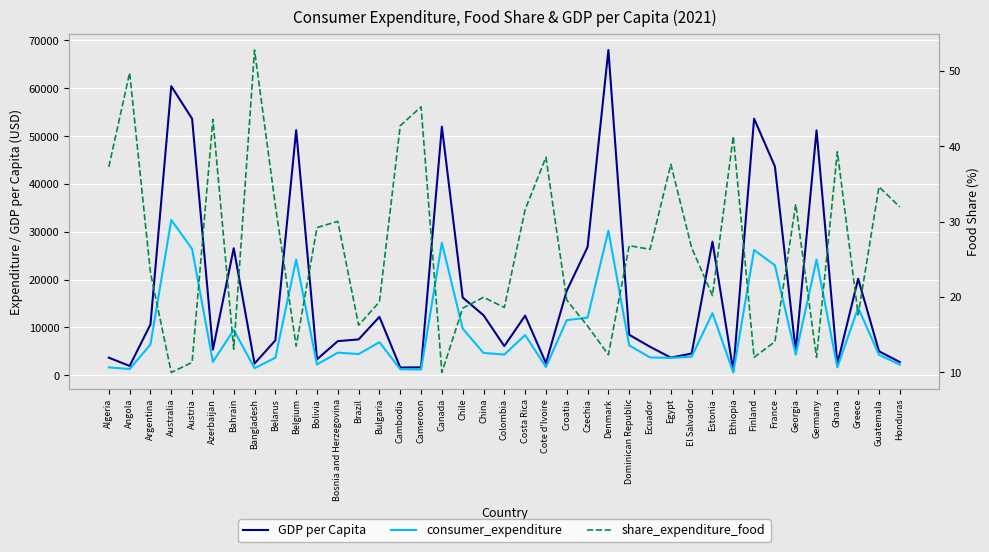

How many lines are shown in the chart?

3